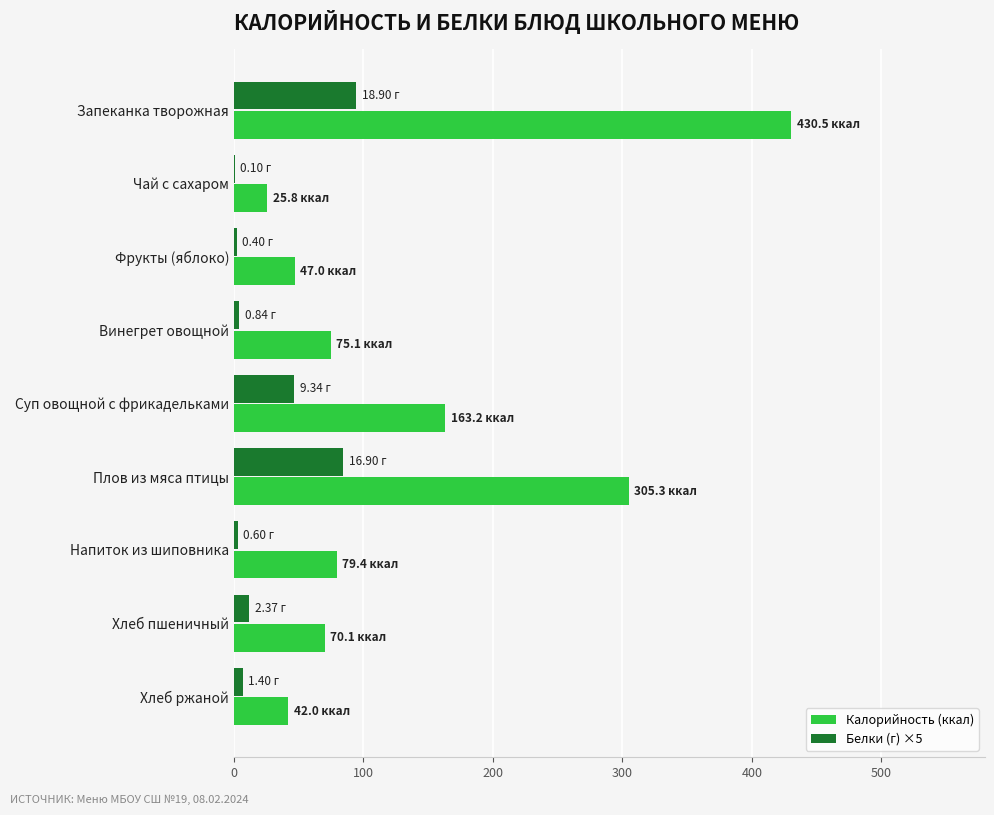

Which label corresponds to the largest value in the chart?

Запеканка творожная